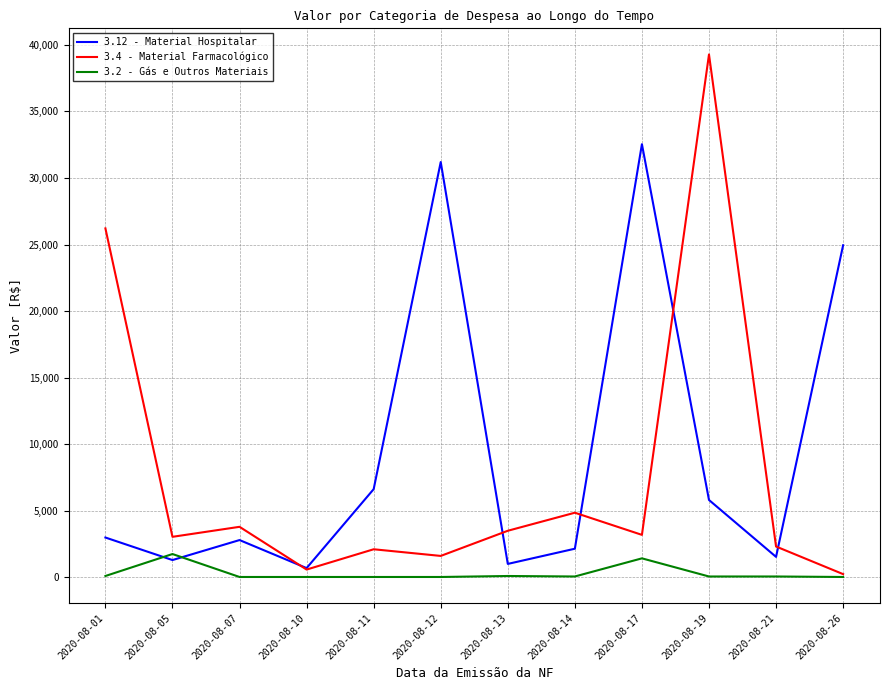

What is the approximate value of 3.4 - Material Farmacológico at 2020-08-17?

3200.0